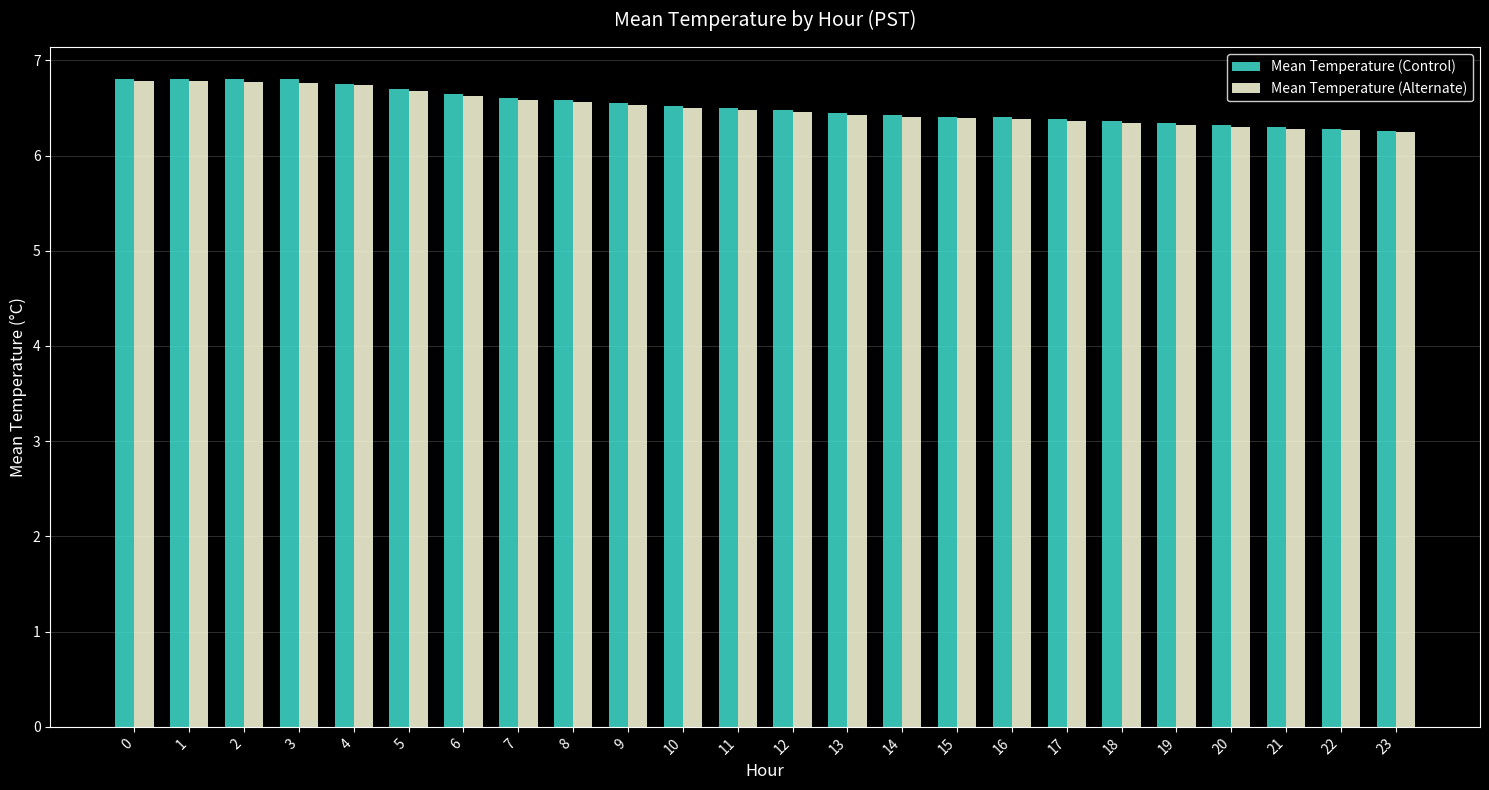

The value of Mean Temperature (Control) at 16 is 9.0. True or false?

False